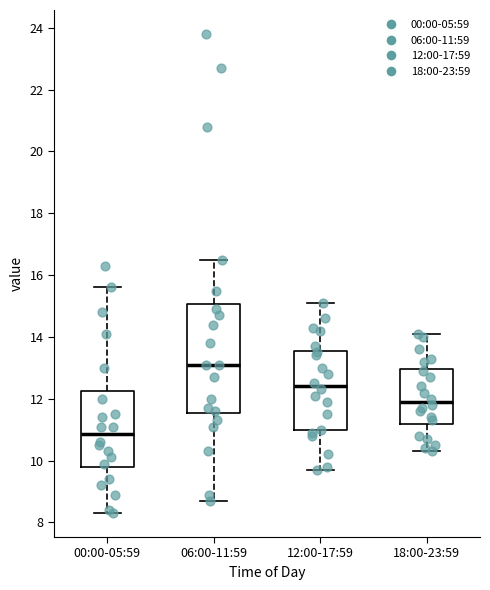

Where is the lower edge of the box for 00:00-05:59 on the y-axis? The values are not printed on the chart, so give them approximately, as read against the axis.

9.8